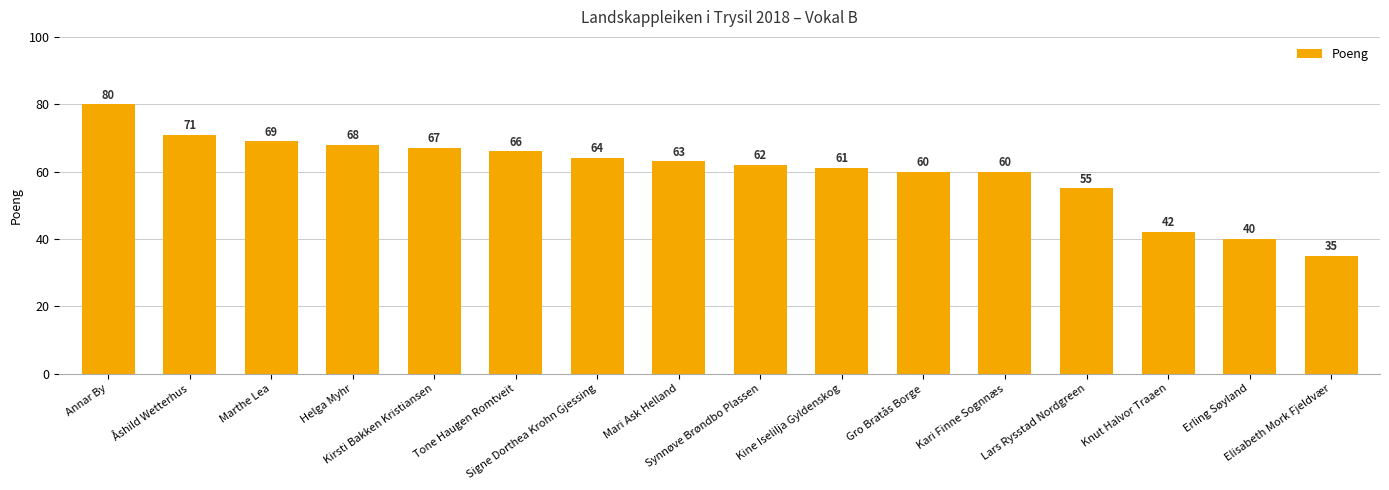

What is the change in value from Kirsti Bakken Kristiansen to Tone Haugen Romtveit?

-1